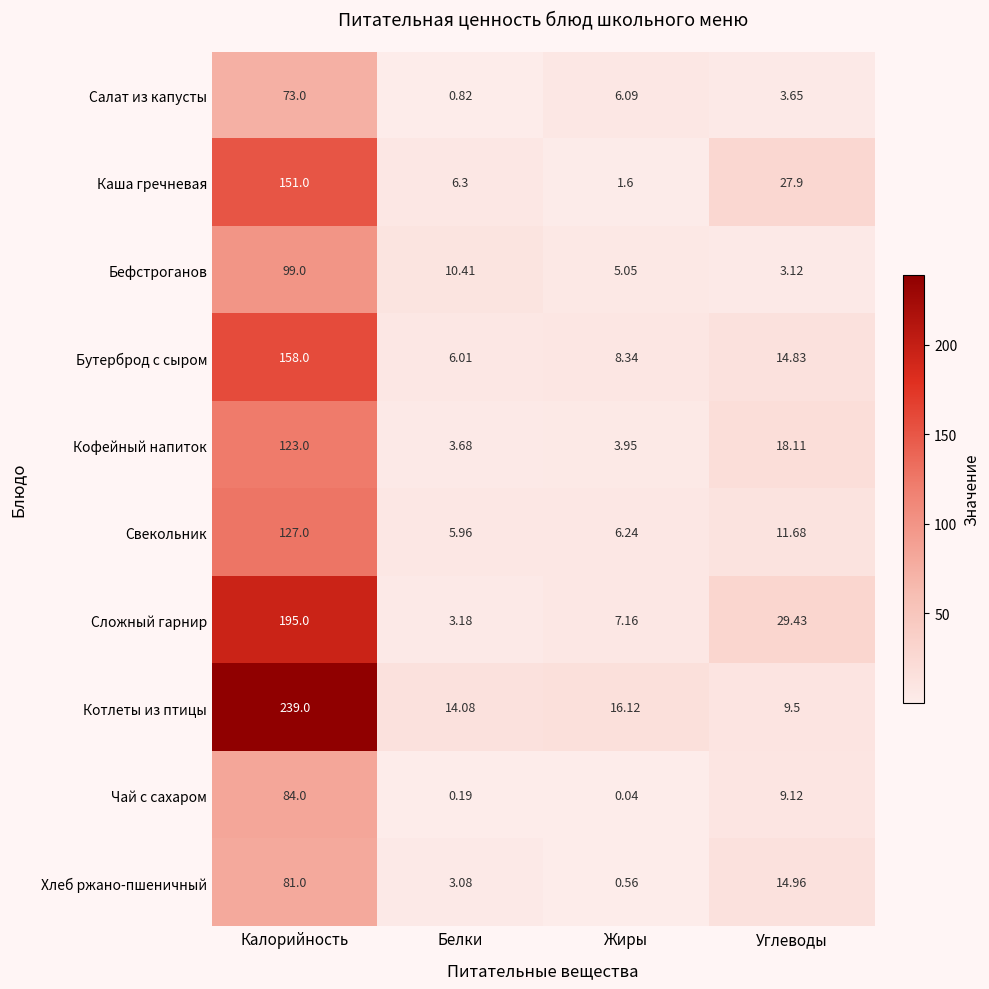

Between Белки and Углеводы, which series saw the biggest shift?

Сложный гарнир